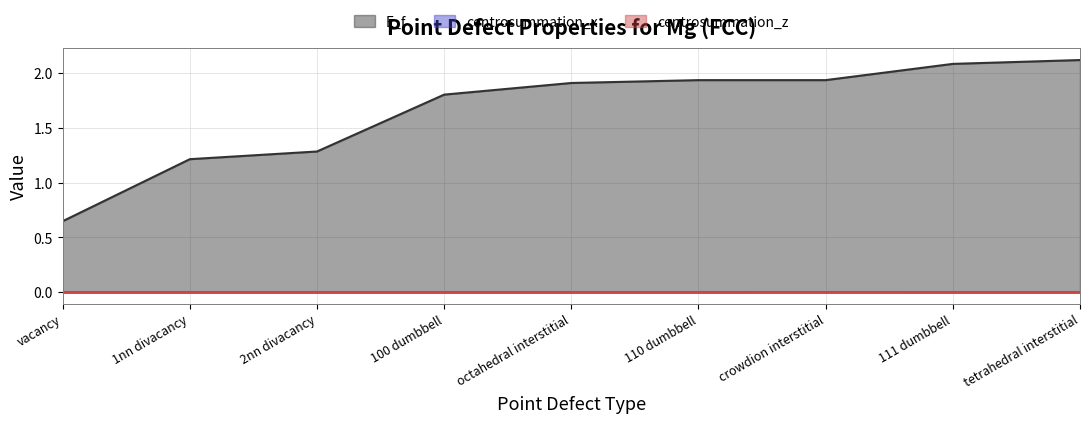

At which label does centrosummation_x reach its minimum?

vacancy